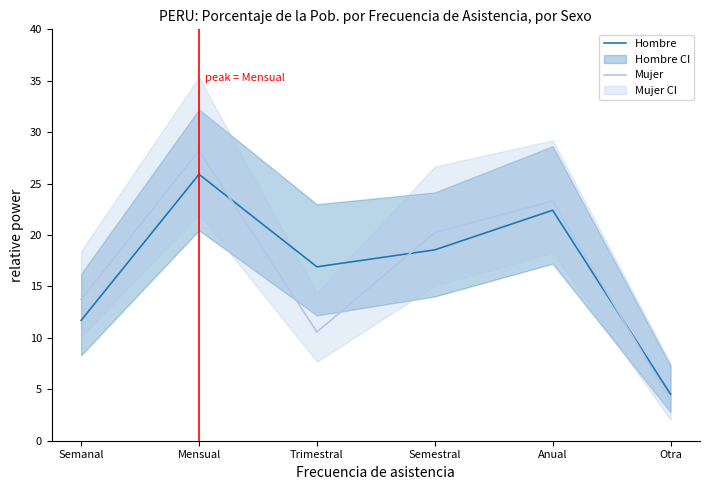

Rank the series at Semestral from lowest to highest value.

Hombre, Mujer